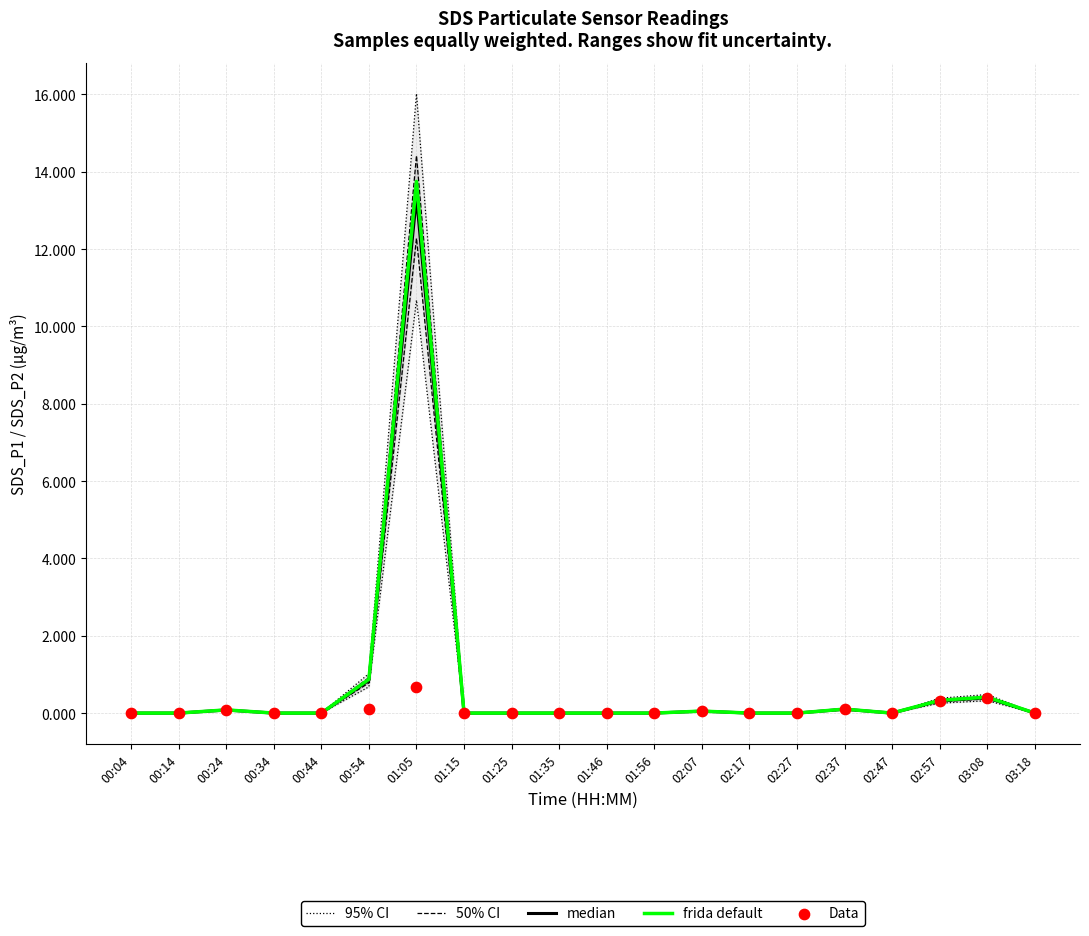

At which category is the sum across all series the highest?

01:05